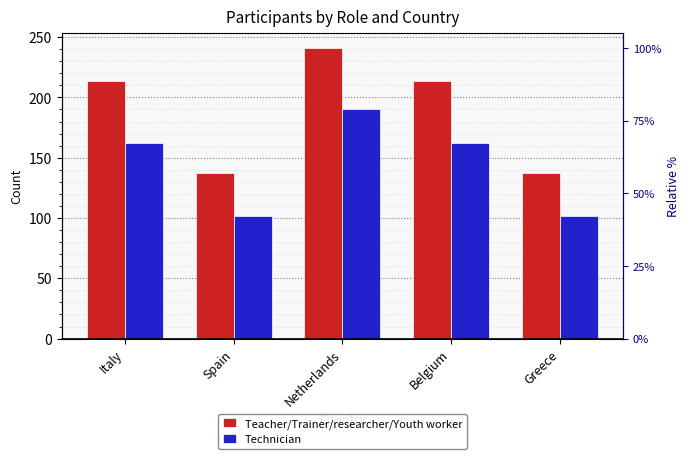

Which label corresponds to the largest value in the chart?

Netherlands